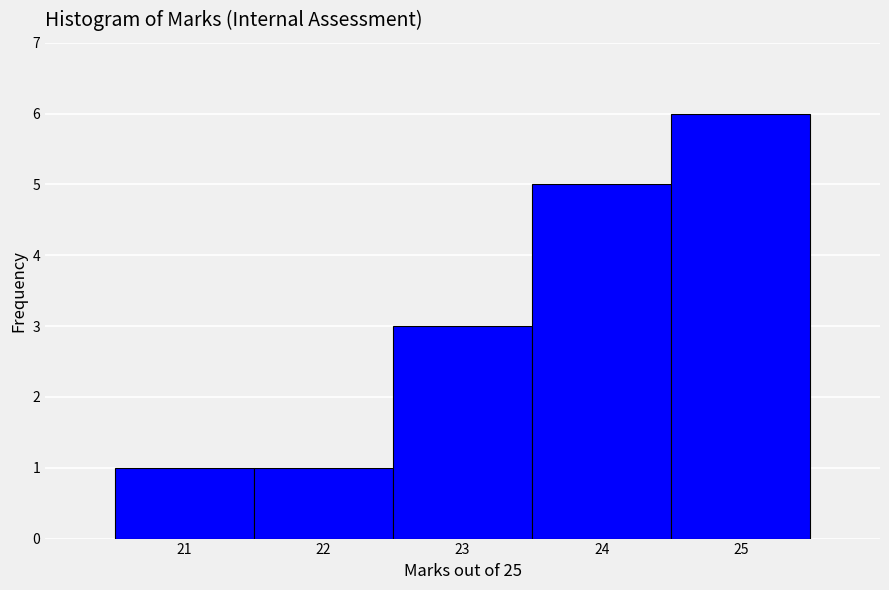

Over which range of the x-axis is the bar tallest?

24.5 to 25.5